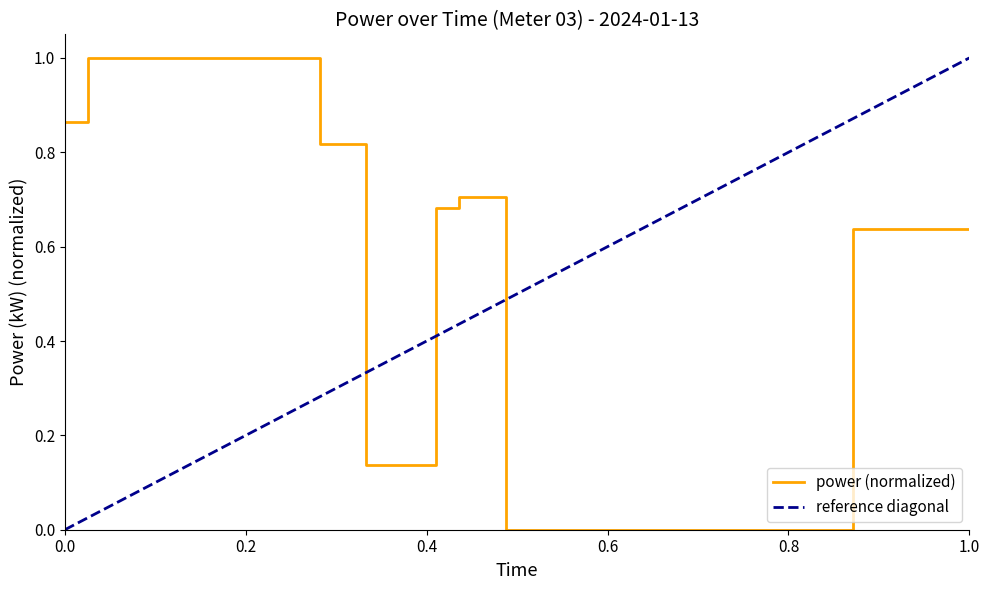

How many intersections are there between reference diagonal and power (normalized)?

3